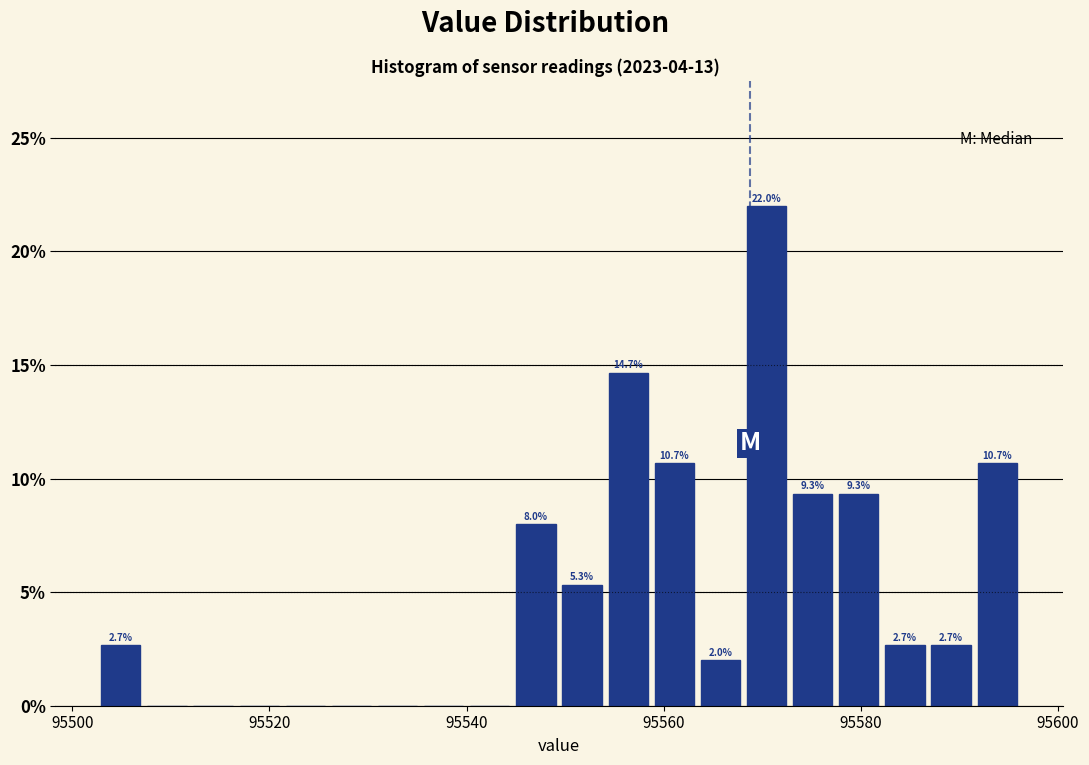

Around what value on the x-axis is the tallest bar? Give the approximate position of its centre, as read against the axis.

95570